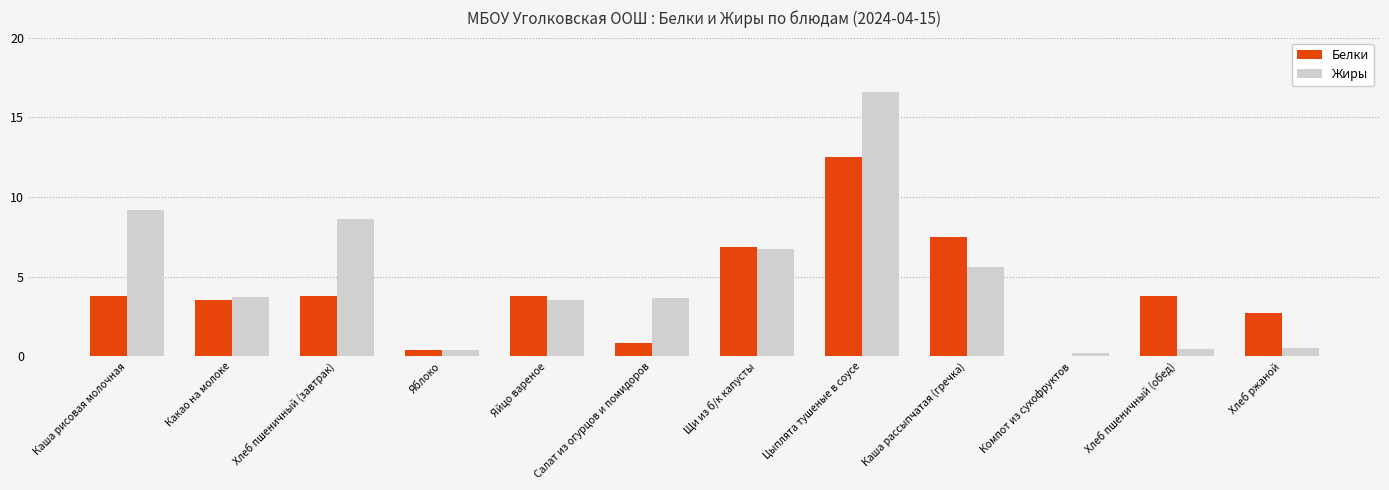

The Жиры series shows 1.2 at Яйцо вареное. True or false?

False